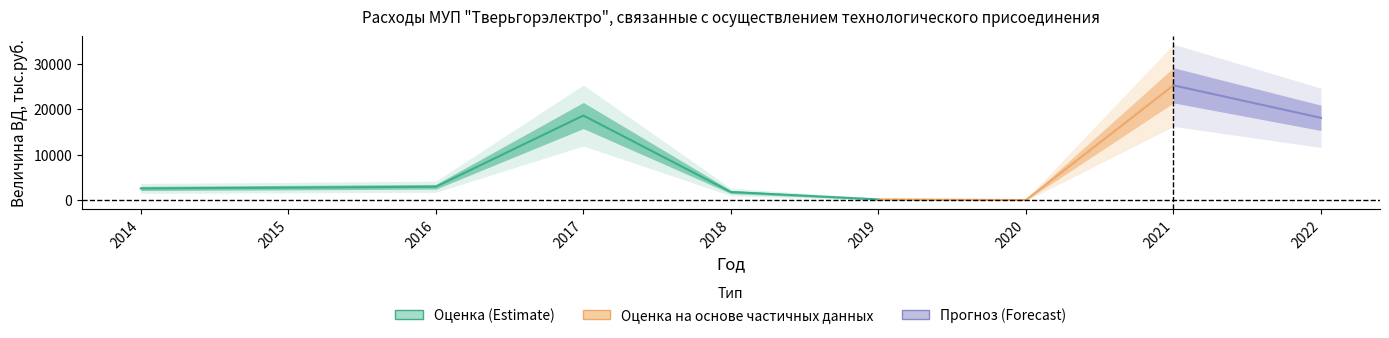

True or false: the data shows -17651.8 at 2020.

False